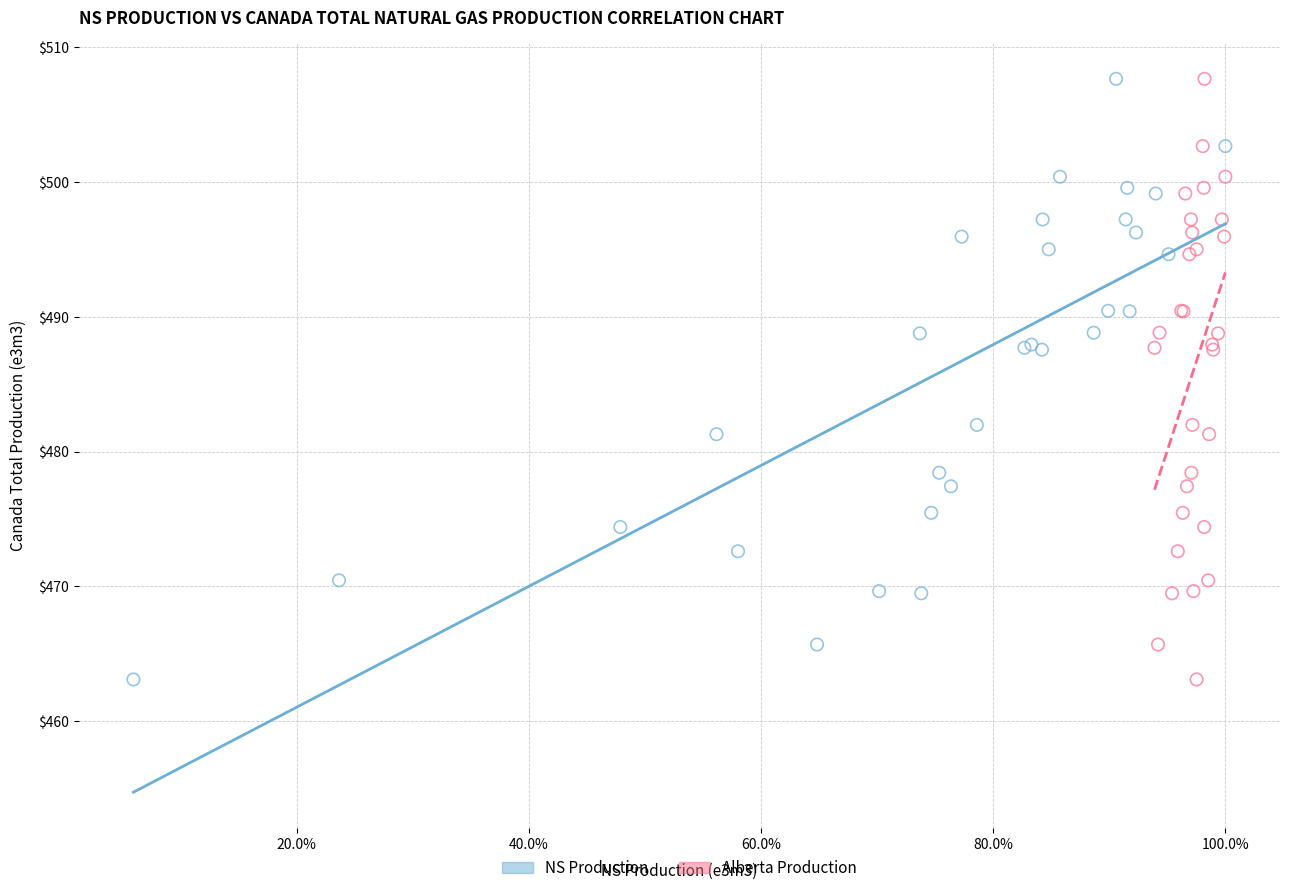

What are all the series names shown in the legend?

NS Production, Alberta Production